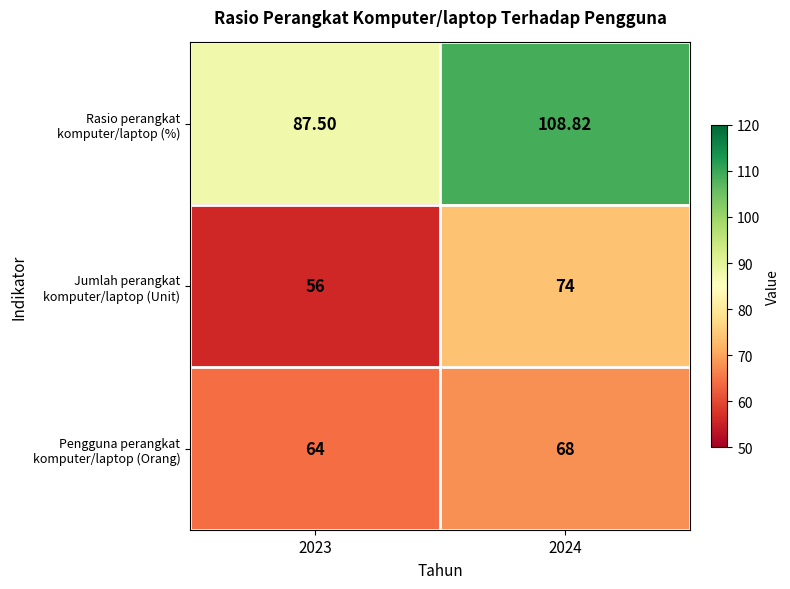

Between 2023 and 2024, which series saw the biggest shift?

Rasio perangkat komputer/laptop (%)